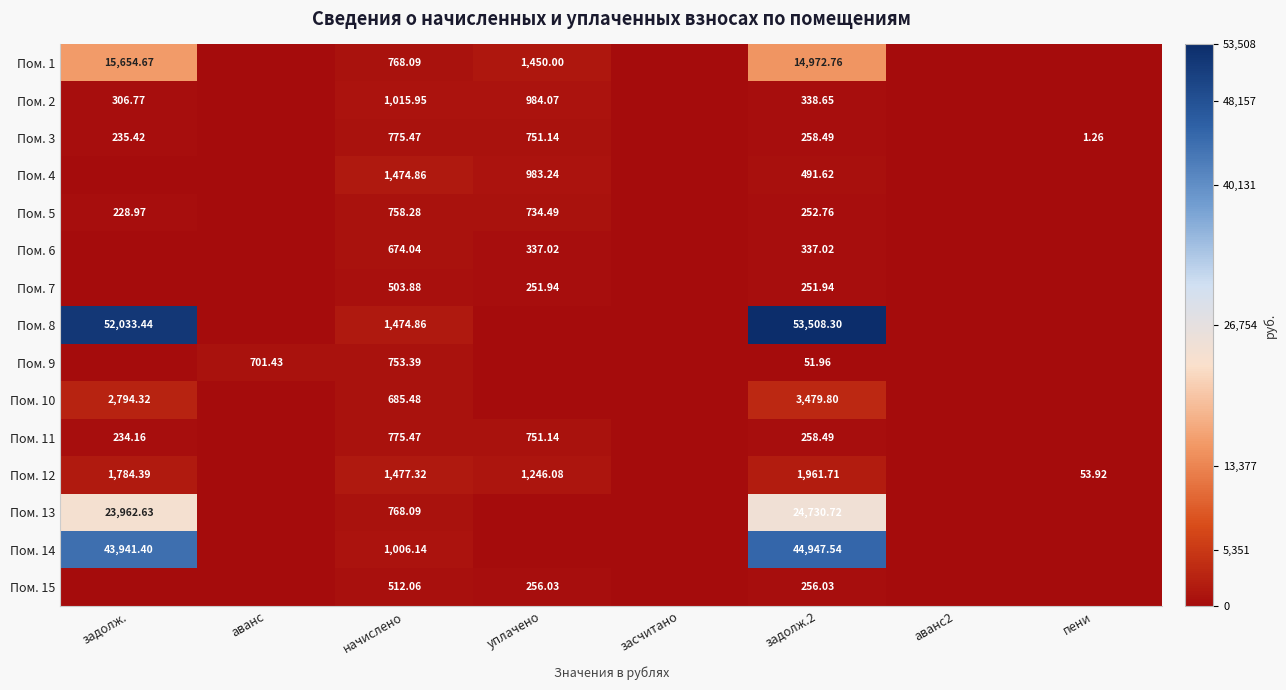

What is the average value of the Пом. 8 series?

13377.1